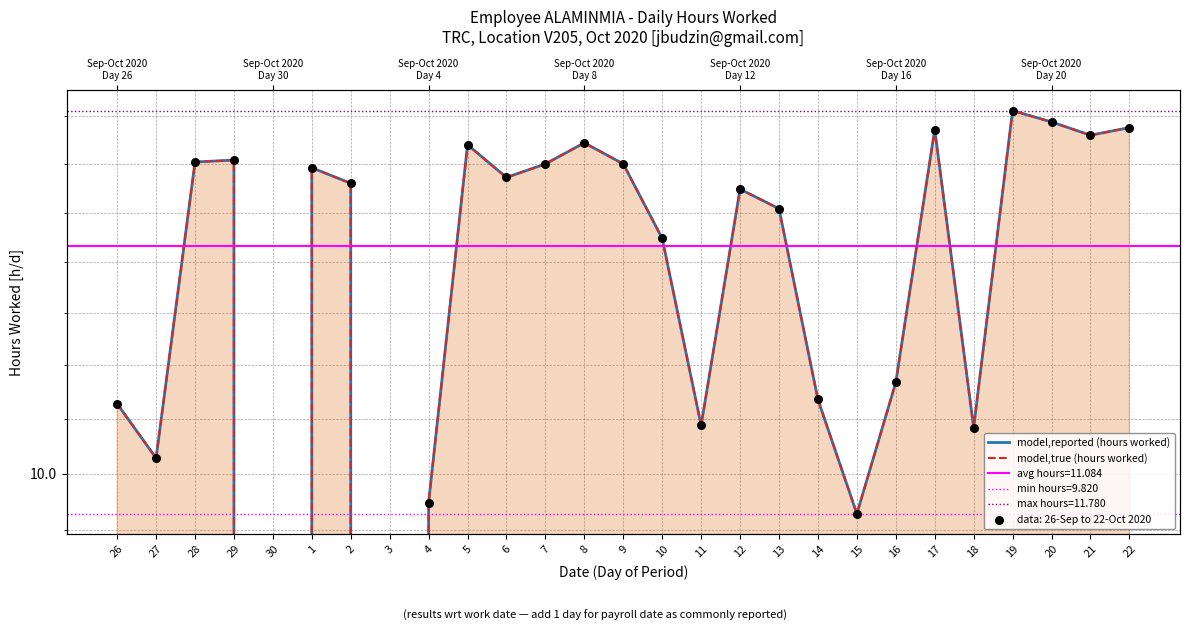

Which series has the largest total across all categories?

model,reported (hours worked)